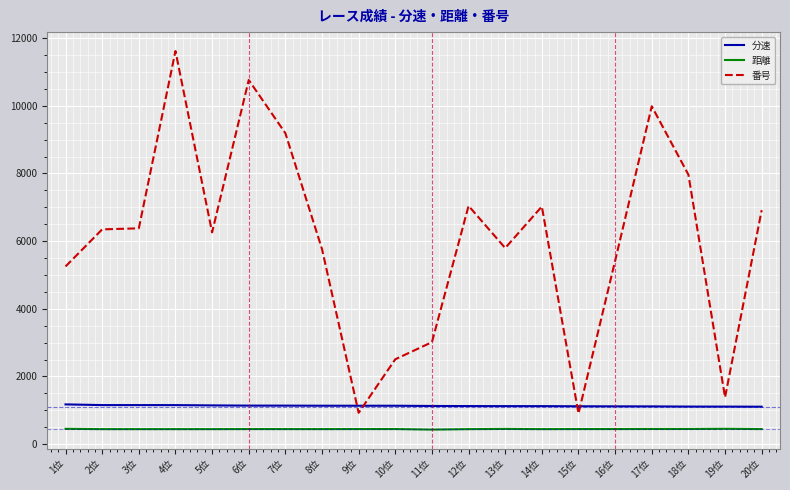

True or false: 距離 and 分速 intersect in this chart.

False